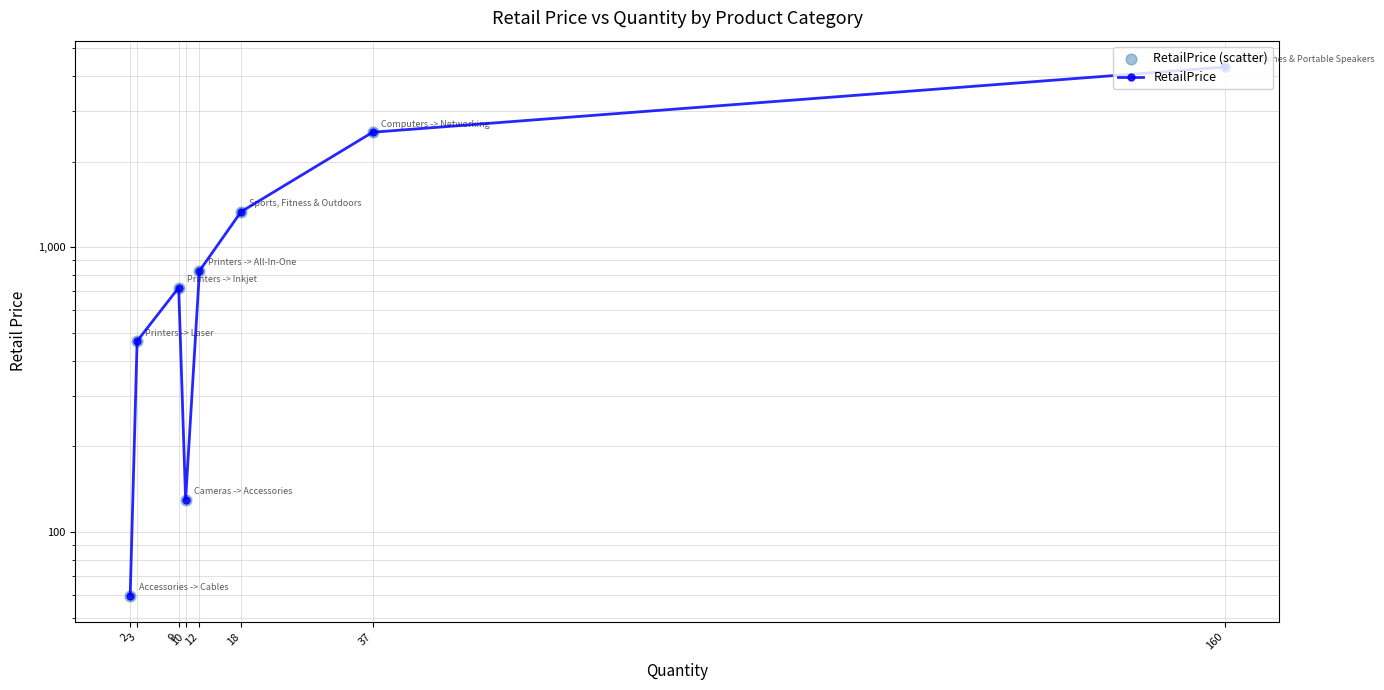

Is the value of RetailPrice (scatter) at 12 greater than the value of RetailPrice at 9?

No